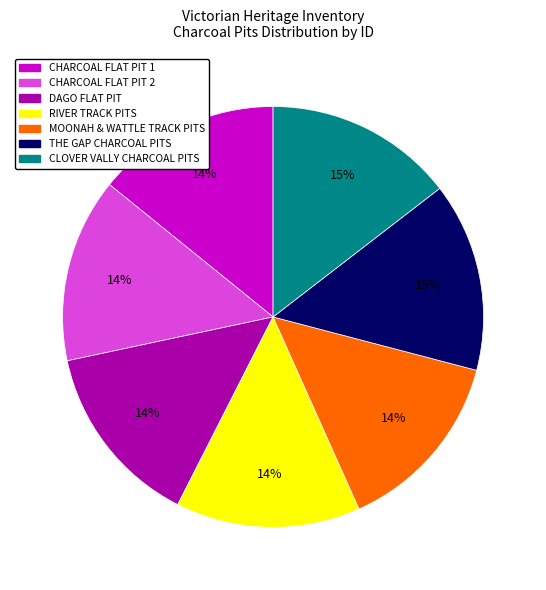

True or false: CHARCOAL FLAT PIT 1 accounts for 6% of the total.

False